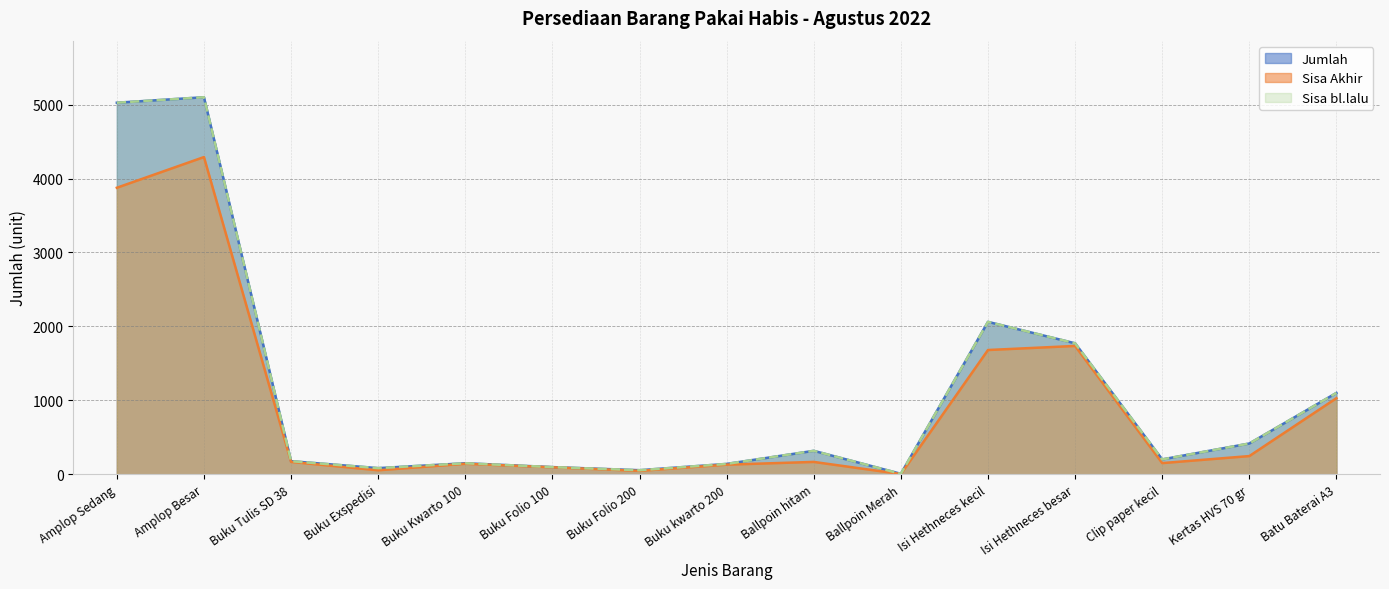

What is the difference between the maximum and second lowest values in the Jumlah series?

5043